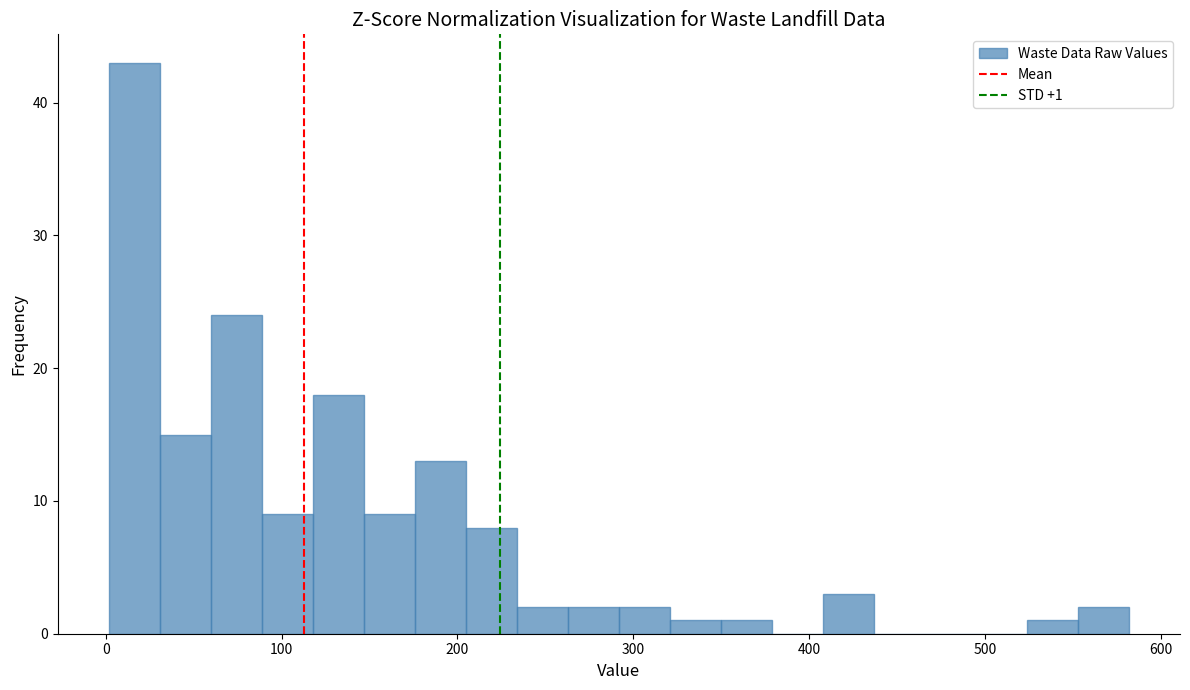

Around what value on the x-axis is the tallest bar? Give the approximate position of its centre, as read against the axis.

20